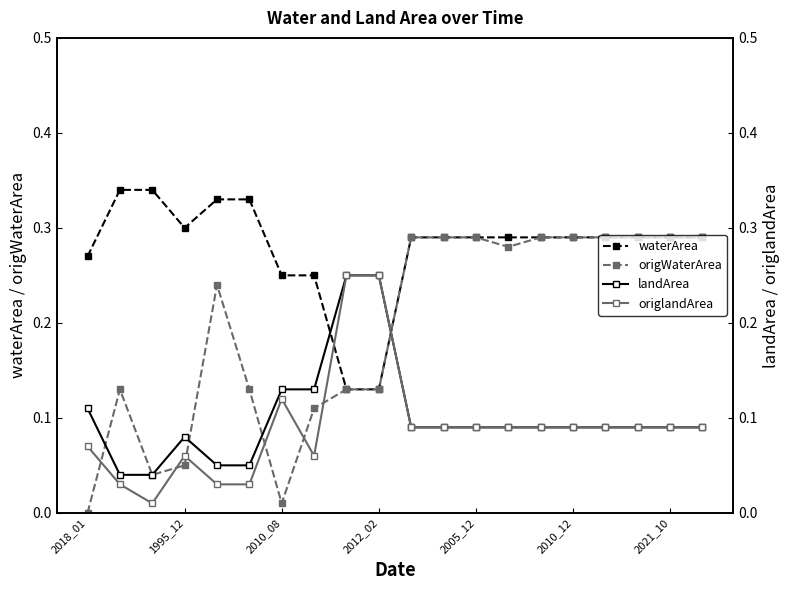

Reading left to right, transcribe all the data shown in this chart.

waterArea: 0.3	0.3	0.3	0.3	0.3	0.3	0.2	0.2	0.1	0.1	0.3	0.3	0.3	0.3	0.3	0.3	0.3	0.3	0.3	0.3
origWaterArea: 0.0	0.1	0.0	0.1	0.2	0.1	0.0	0.1	0.1	0.1	0.3	0.3	0.3	0.3	0.3	0.3	0.3	0.3	0.3	0.3
landArea: 0.1	0.0	0.0	0.1	0.1	0.1	0.1	0.1	0.2	0.2	0.1	0.1	0.1	0.1	0.1	0.1	0.1	0.1	0.1	0.1
origlandArea: 0.1	0.0	0.0	0.1	0.0	0.0	0.1	0.1	0.2	0.2	0.1	0.1	0.1	0.1	0.1	0.1	0.1	0.1	0.1	0.1